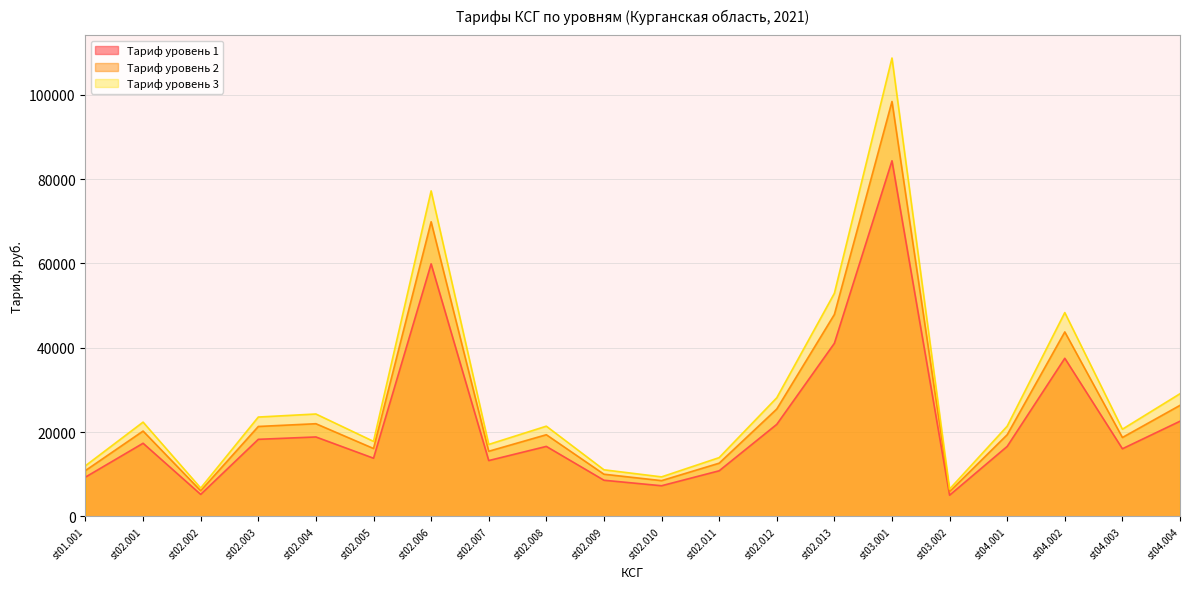

How many data points in Тариф уровень 1 are less than 16608?

9